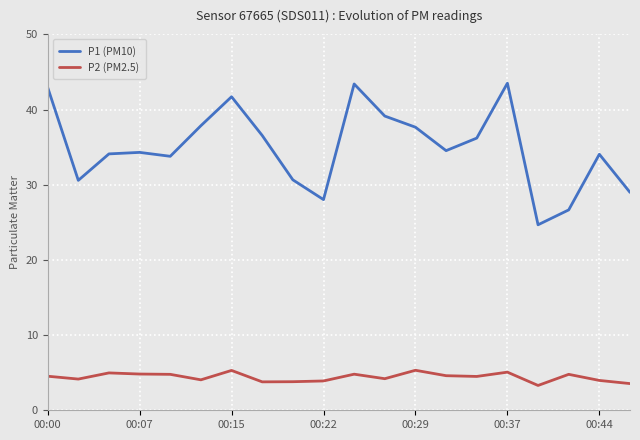

Rank the series by their average value, from lowest to highest.

P2 (PM2.5), P1 (PM10)